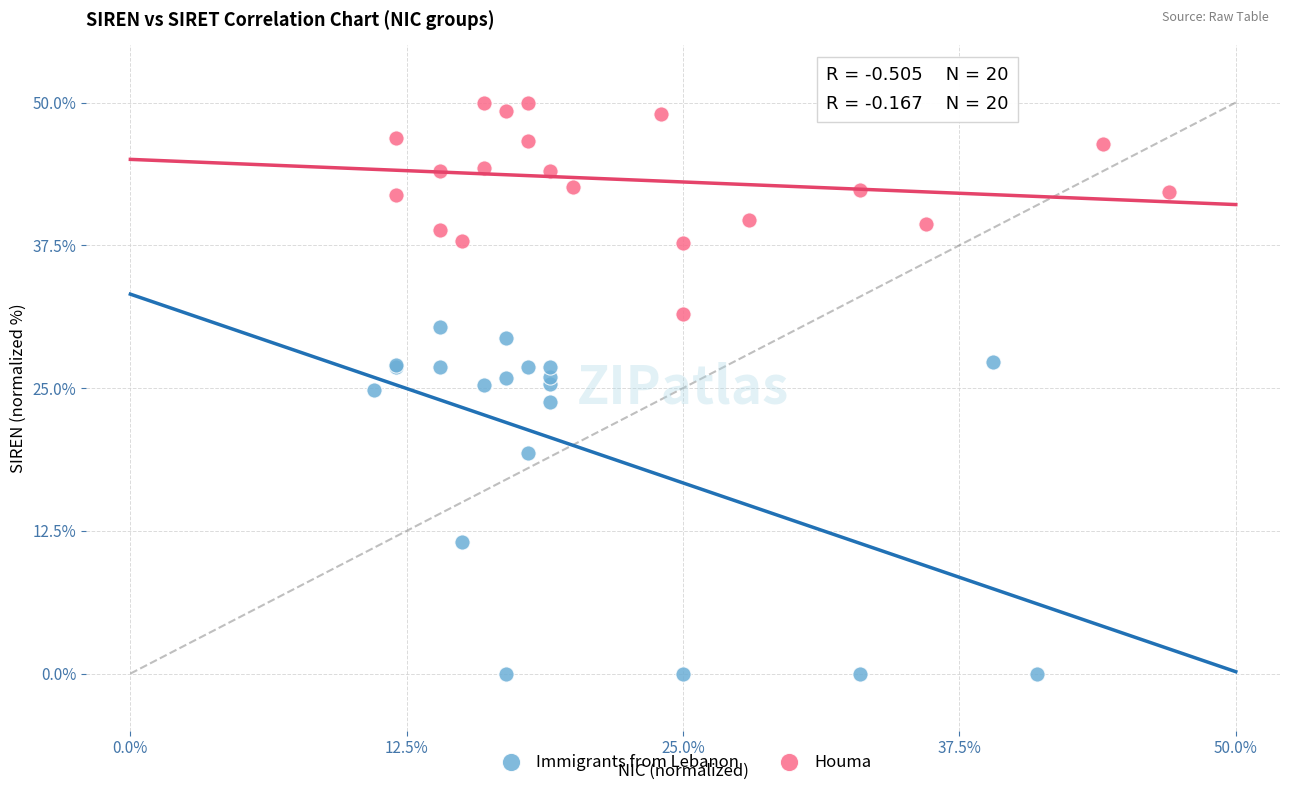

Which series has the widest spread of Y values?

Immigrants from Lebanon